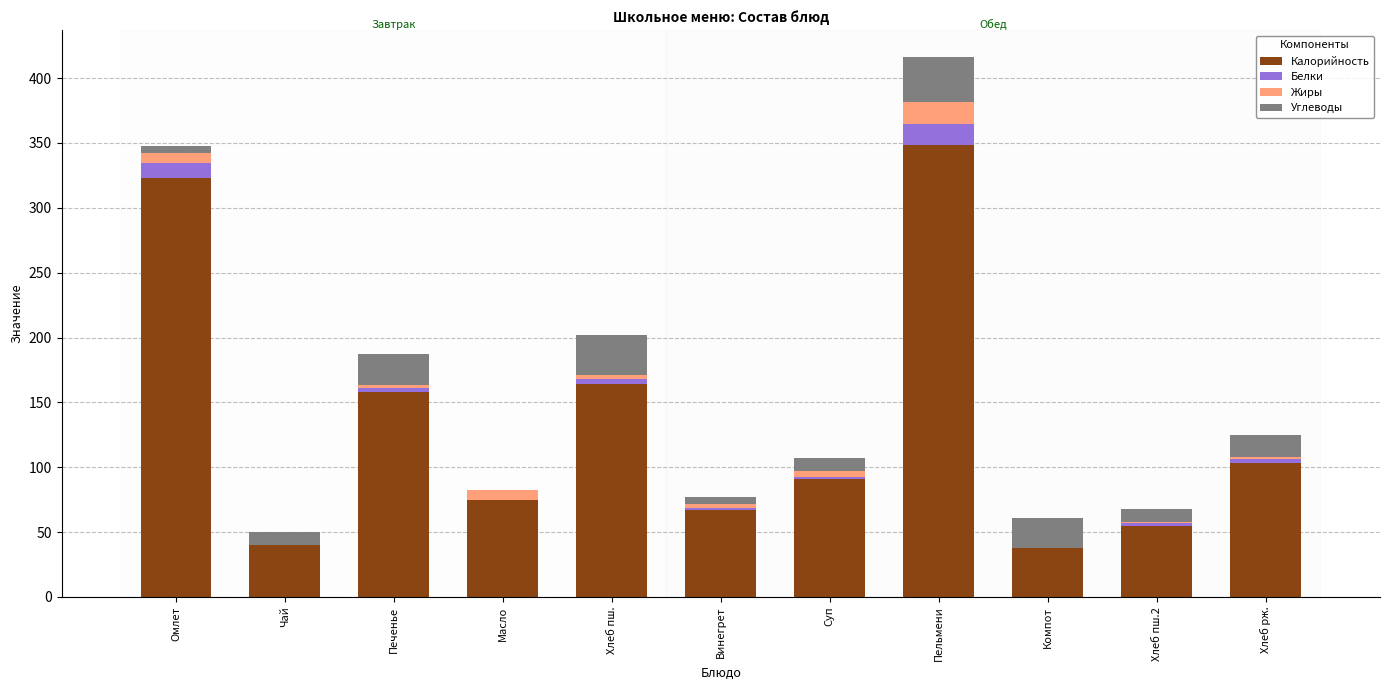

The Калорийность series shows 37.6 at Компот. True or false?

True